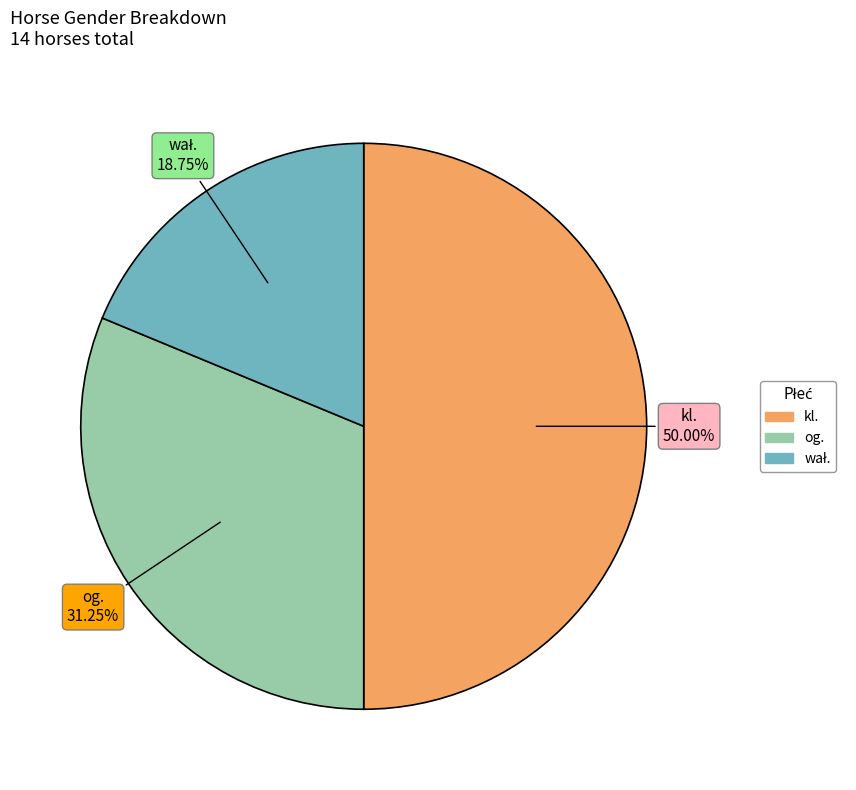

Does og. account for over 50% of the chart?

No